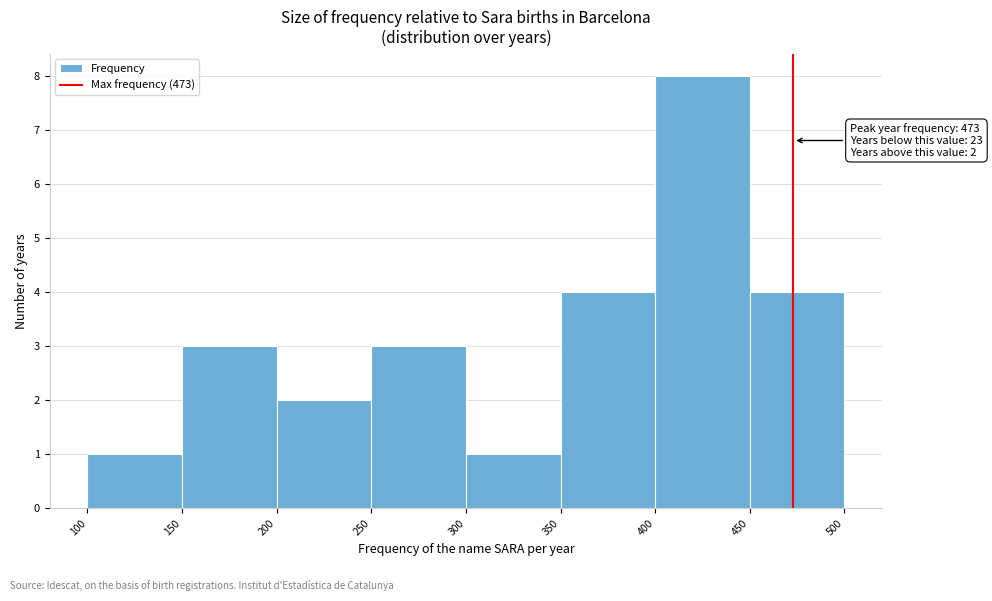

Over which range of the x-axis is the bar tallest?

400 to 450